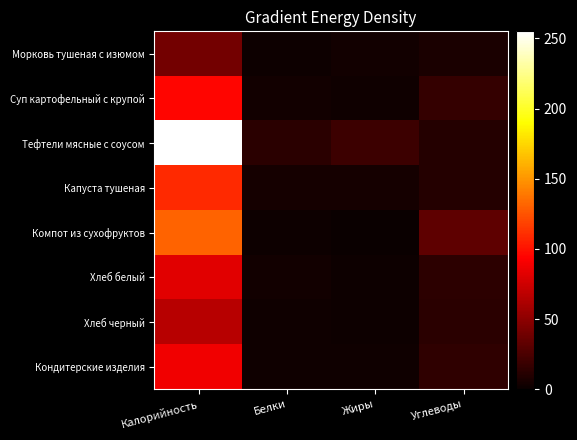

Which series has the largest range (max minus min)?

Тефтели мясные с соусом